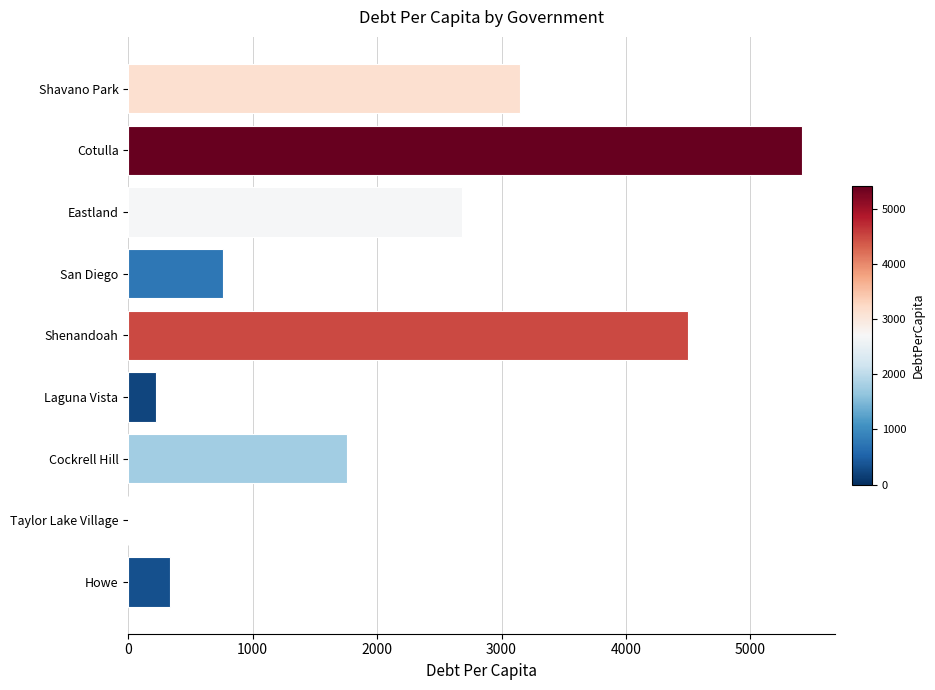

What value does the data have at Cockrell Hill?

1759.4